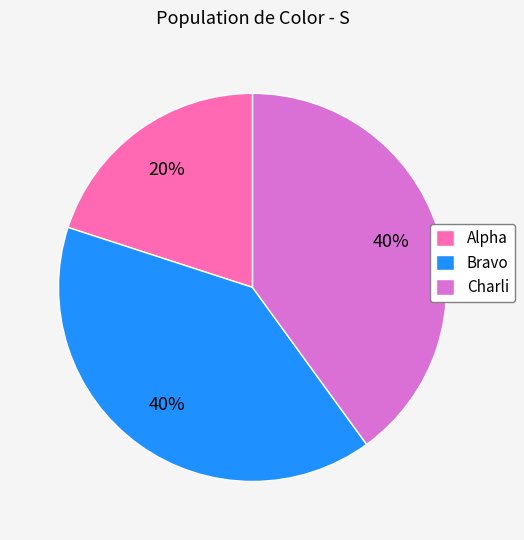

To the nearest percent, what is the difference between the largest and smallest slice percentages?

20%